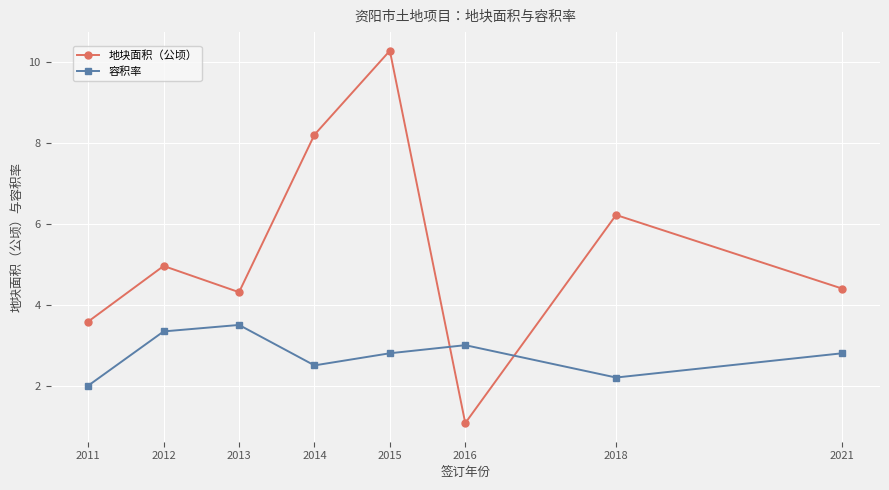

What is the spread (max minus min) of values at 2021?

1.6